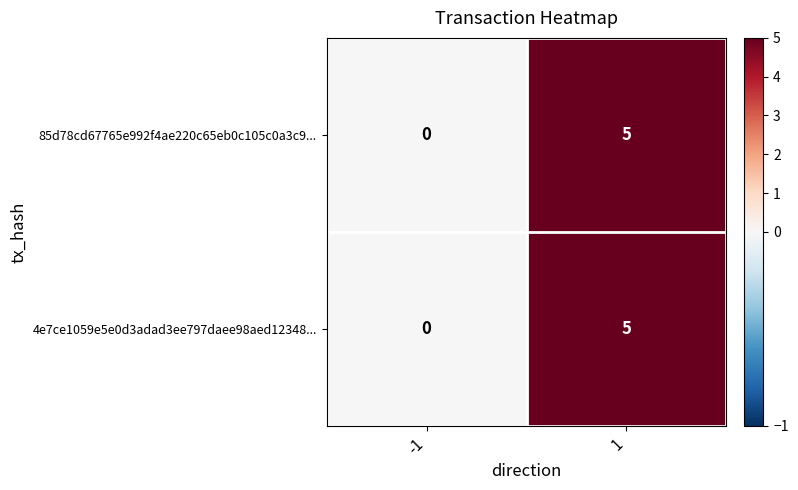

Is it true that 4e7ce1059e5e0d3adad3ee797daee98aed12348... equals 2 at -1?

False